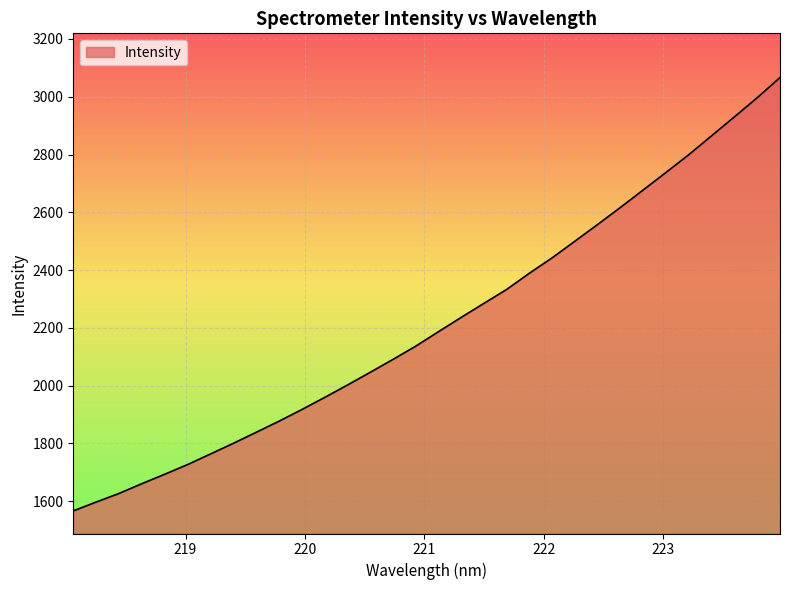

What is the difference between the maximum and minimum values?

1500.1